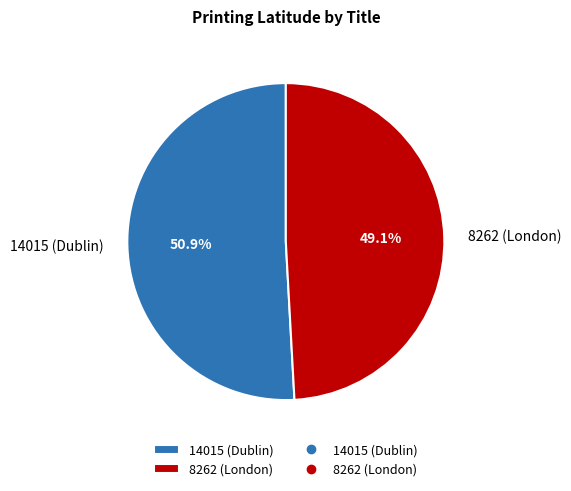

How many segments does this pie chart have?

2